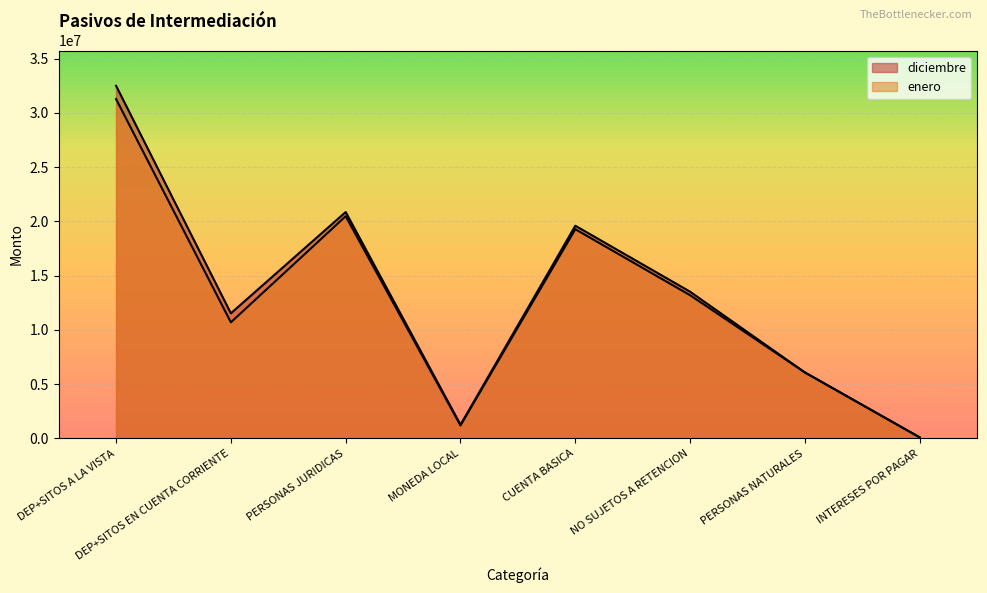

What is the label of the 4th point from the left?

MONEDA LOCAL